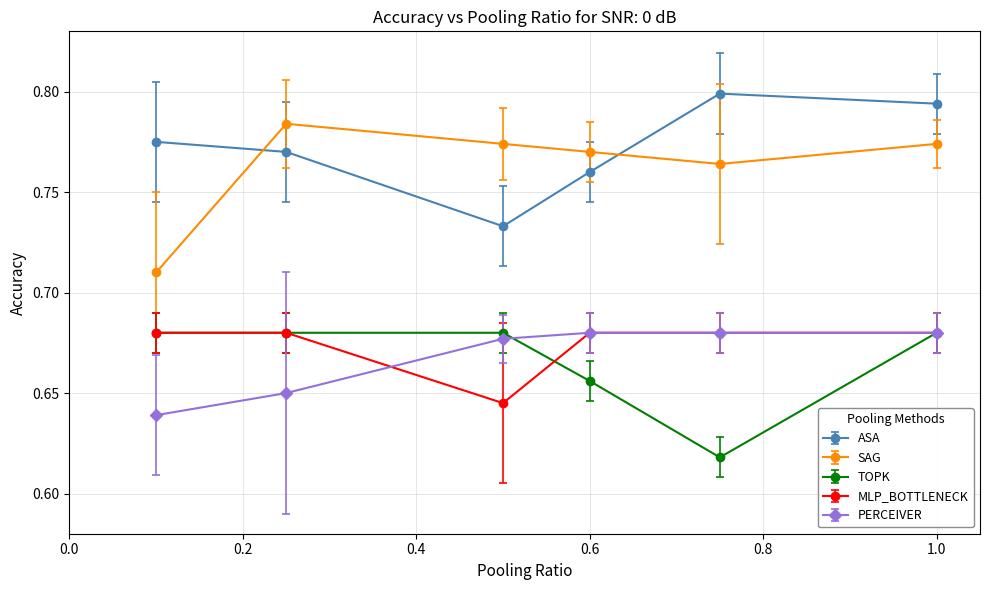

True or false: MLP_BOTTLENECK and SAG cross at least once.

False